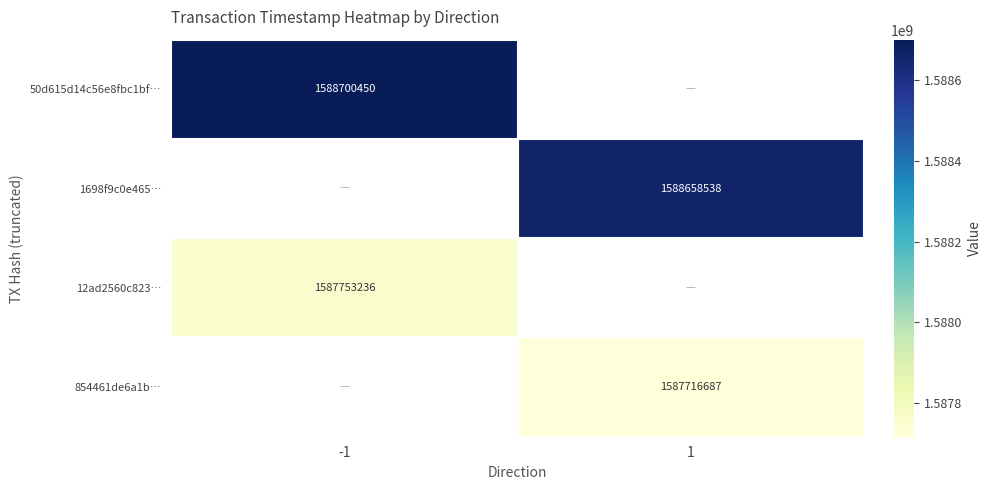

The value of 50d615d14c56e8fbc1bf… at -1 is 429381061. True or false?

False